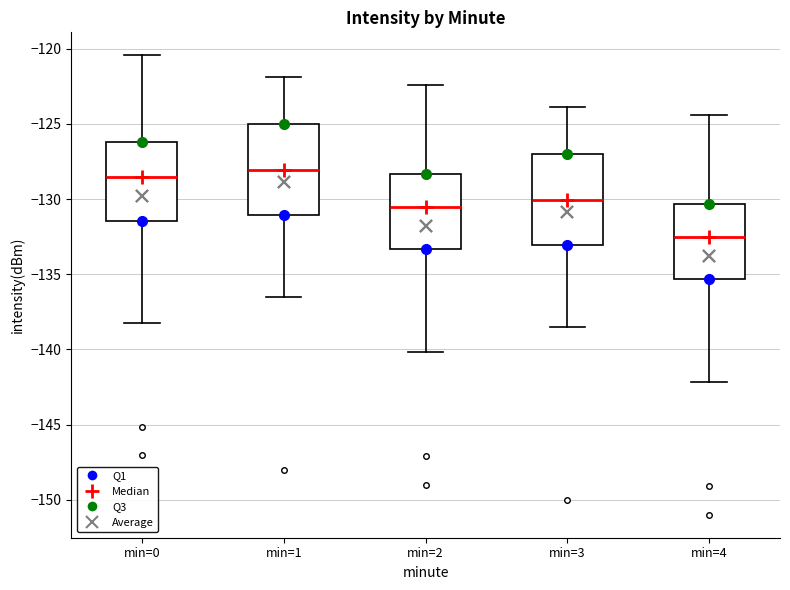

Reading left to right, read every box against the y-axis: the position of its median line, the range the box covers, and the ends of its whiskers. The values are not printed on the chart, so give them approximately, as read against the axis.

min=0: median -128.5, box -131.5 to -126.0, whiskers -138.5 to -120.5
min=1: median -128.0, box -131.0 to -125.0, whiskers -136.5 to -122.0
min=2: median -130.5, box -133.5 to -128.5, whiskers -140.0 to -122.5
min=3: median -130.0, box -133.0 to -127.0, whiskers -138.5 to -124.0
min=4: median -132.5, box -135.5 to -130.5, whiskers -142.0 to -124.5